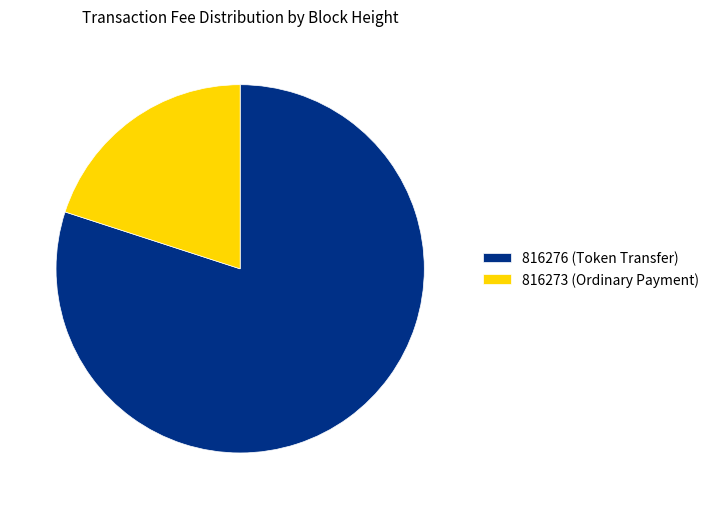

Rank the categories by value from highest to lowest.

816276 (Token Transfer), 816273 (Ordinary Payment)